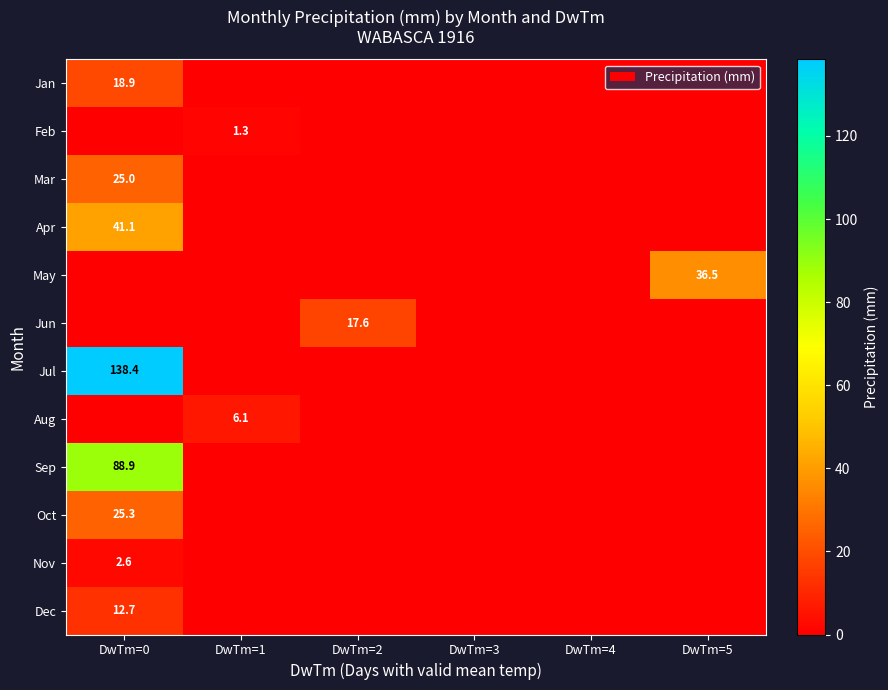

Is the value of Mar at DwTm=0 greater than the value of Apr at DwTm=0?

No